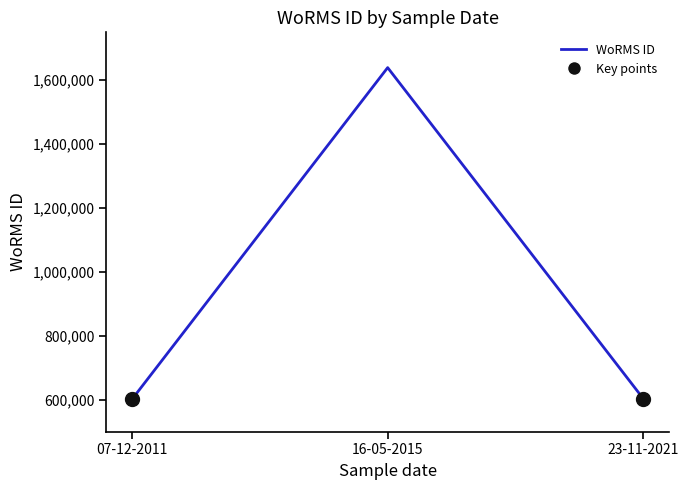

Count the number of categories in the chart.

3